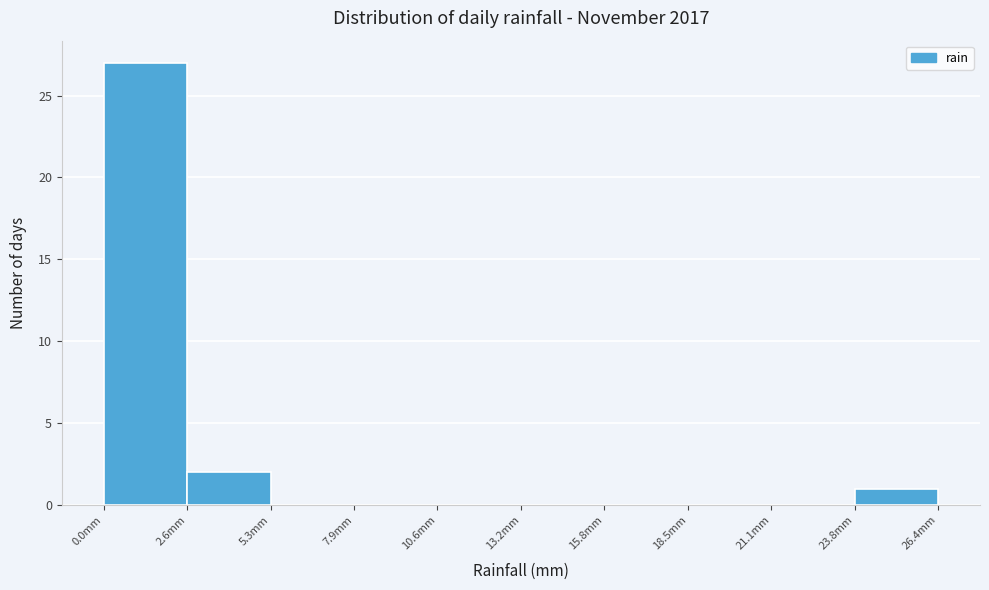

Over which range of the x-axis is the bar tallest?

0.0 to 2.5